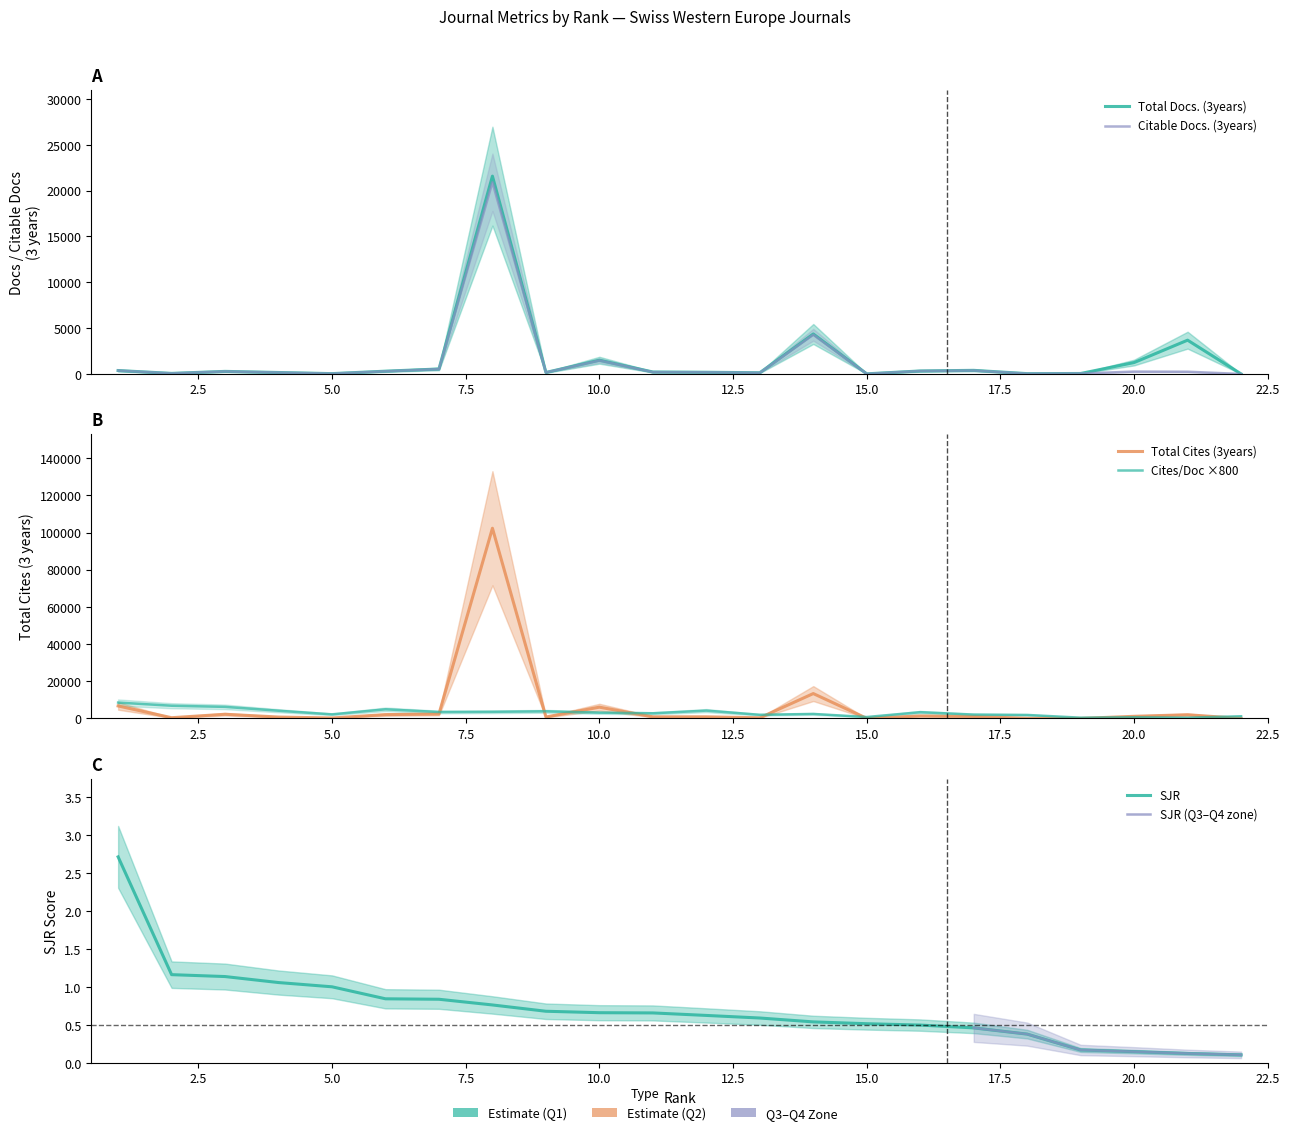

List the series in order of their peak value, highest first.

Total Cites (3years), Total Docs. (3years), Citable Docs. (3years)